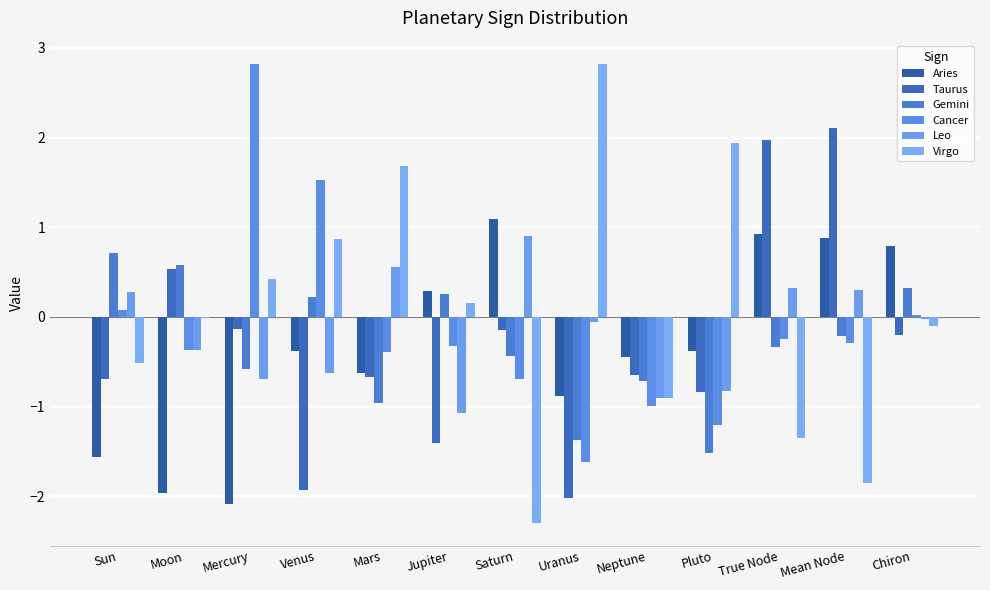

Between Mars and True Node, which series saw the biggest shift?

Virgo